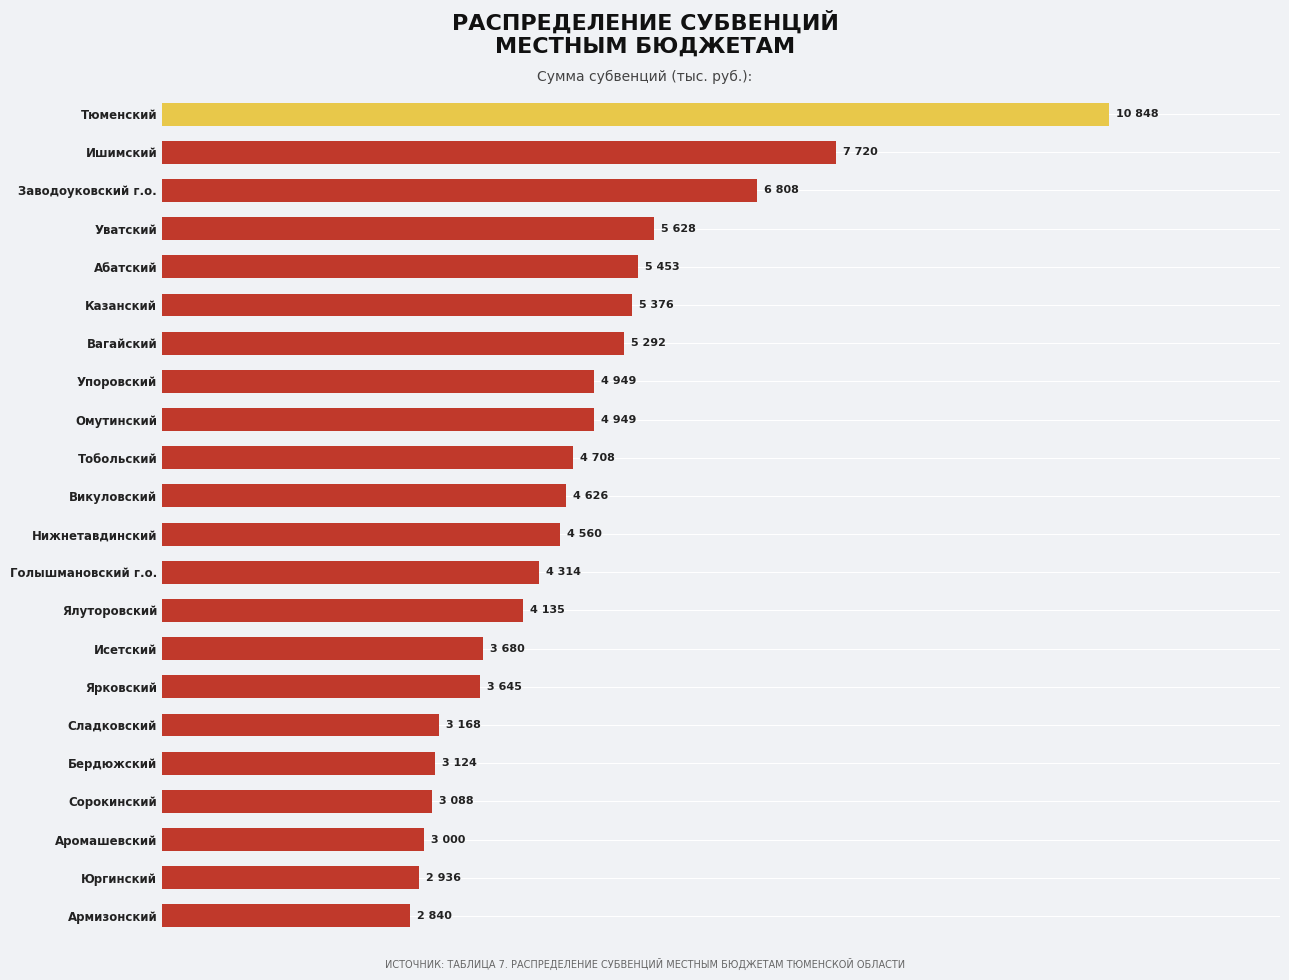

Where is the data nearest to the value 6844?

Заводоуковский г.о.